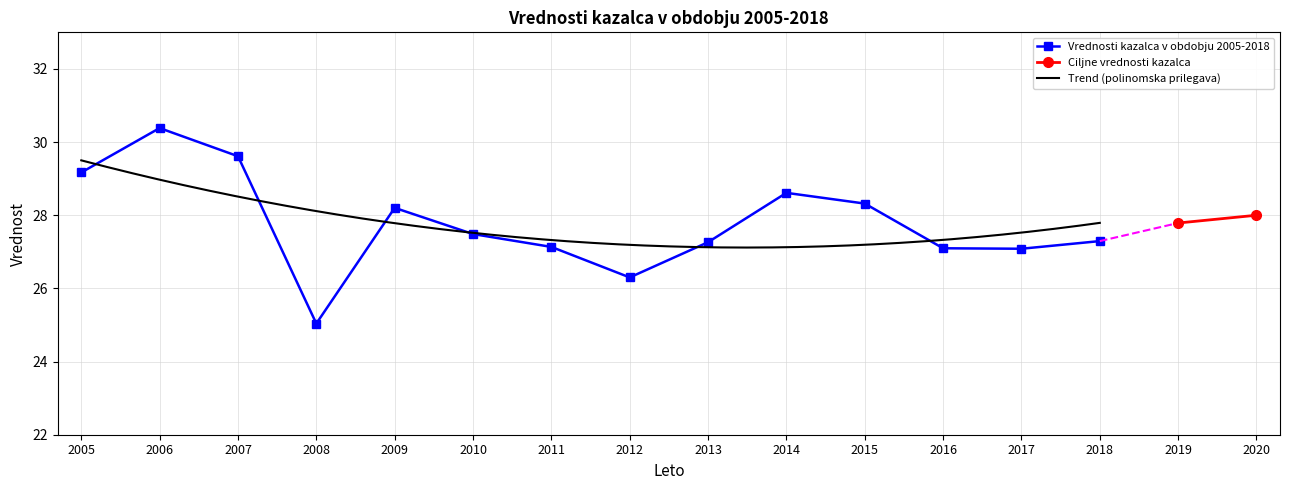

True or false: the data has more than 2 interior local peaks.

True